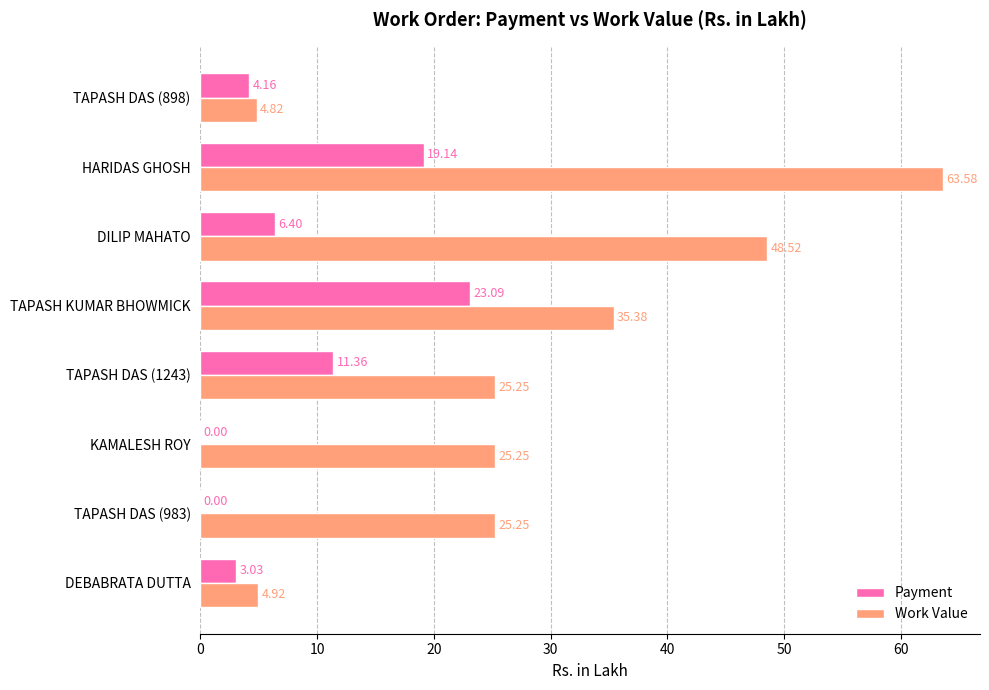

Which series has the largest total across all categories?

Work Value